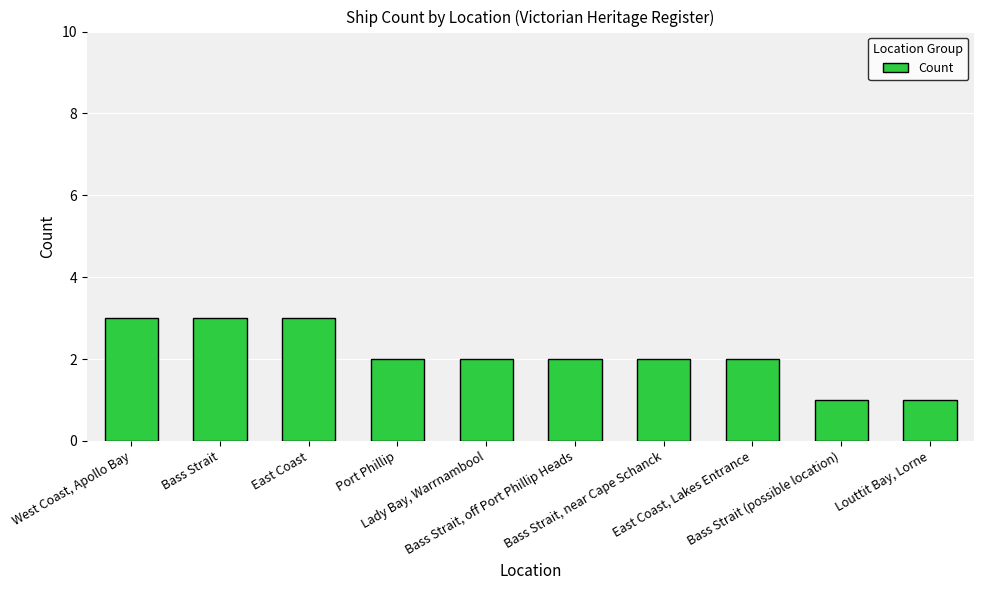

What is the sum of all values?

21